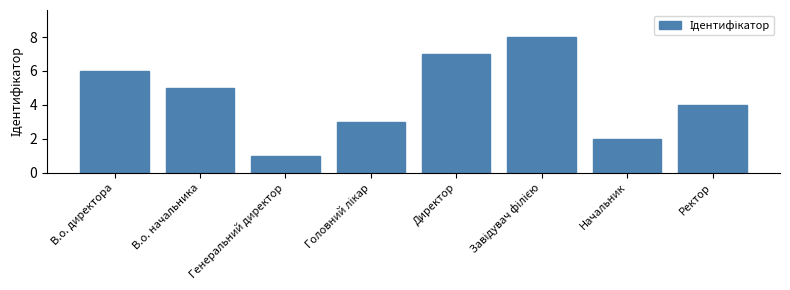

What is the smallest value displayed?

1